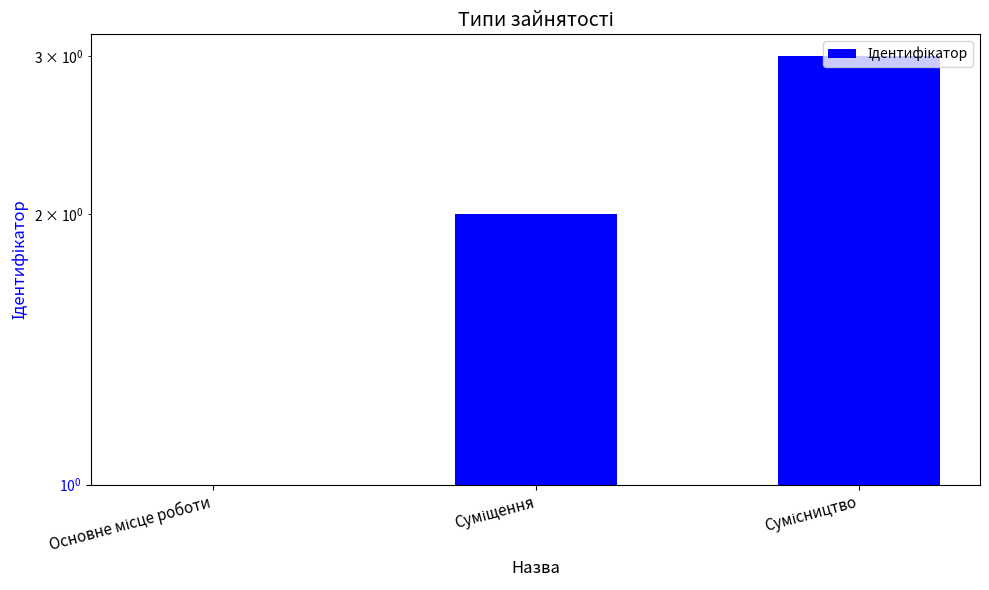

What is the difference between the values at Основне місце роботи and Сумісництво?

2